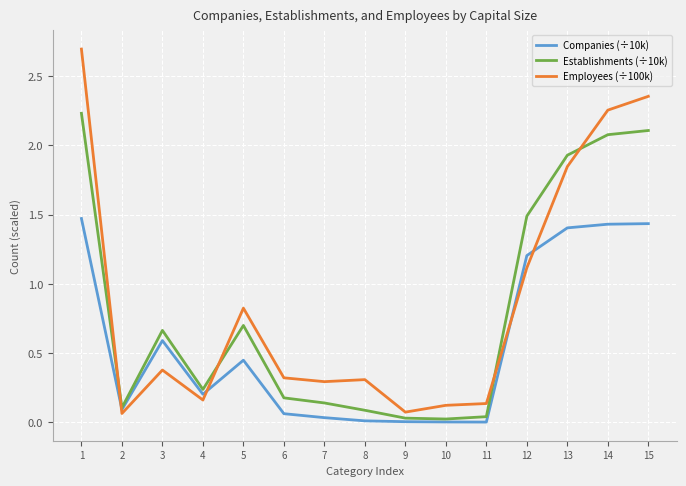

The Companies (÷10k) series shows 1.4 at 14. True or false?

True